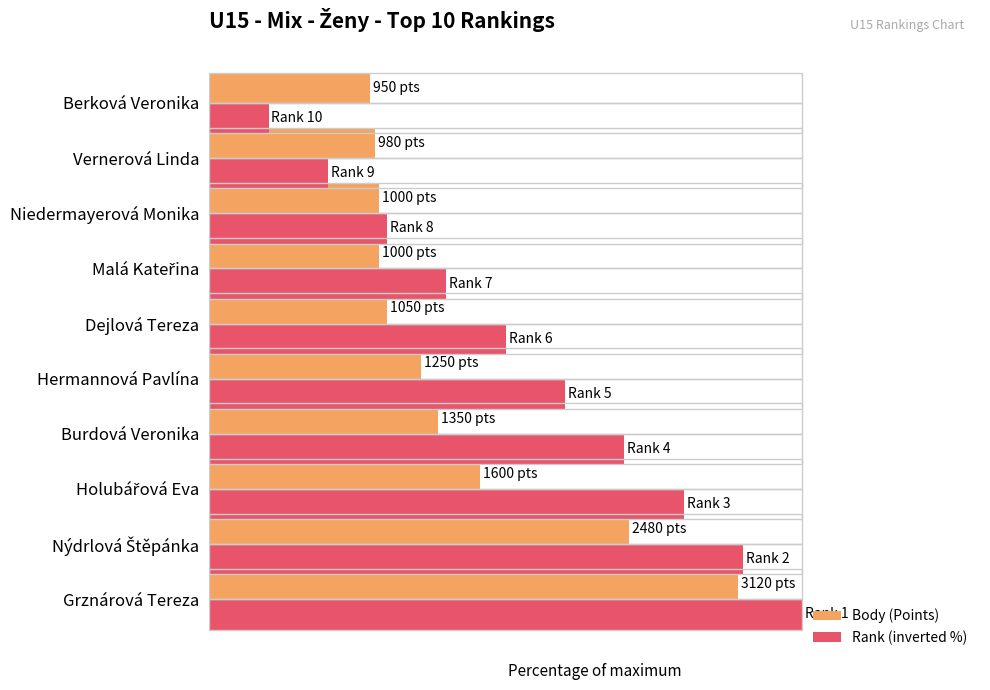

What are all the series names shown in the legend?

Body (Points), Rank (inverted %)